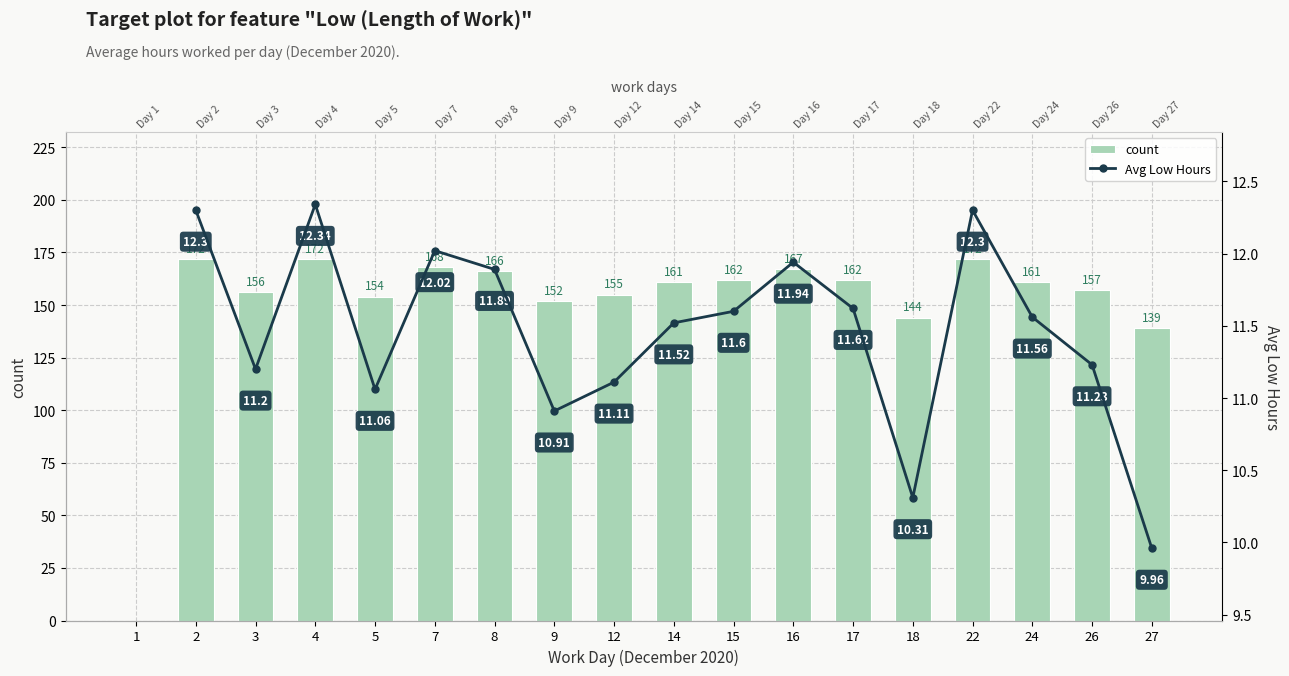

What is the difference between the maximum and minimum values?

172